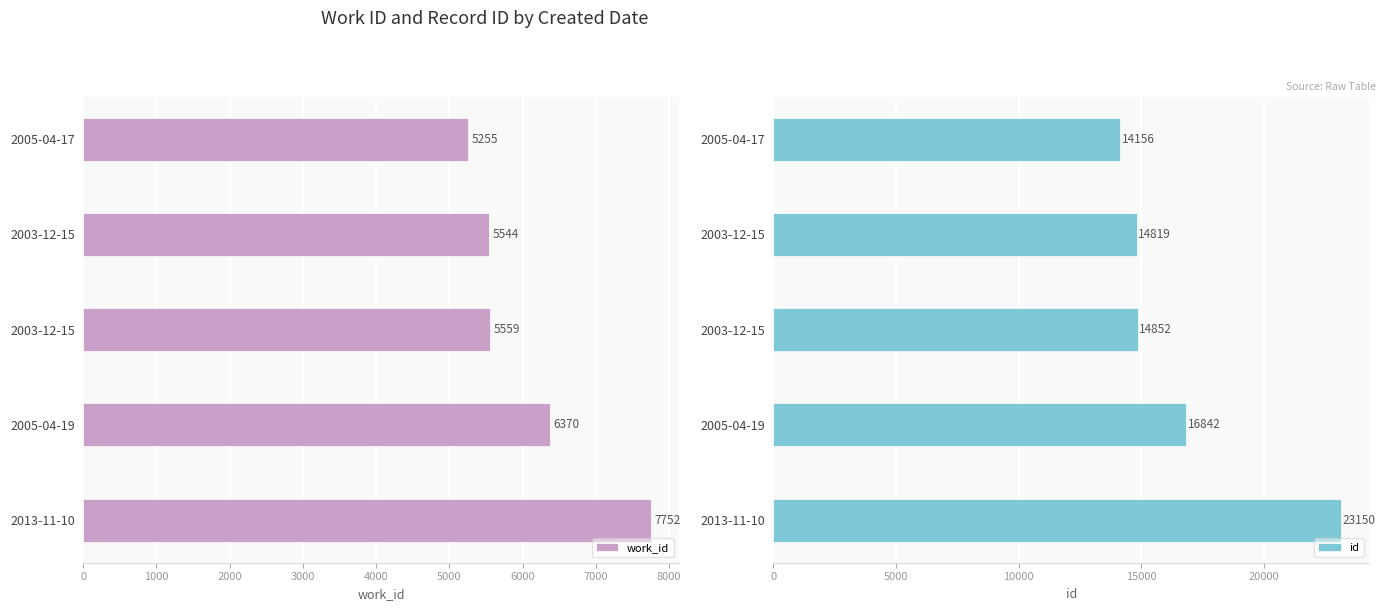

What is the value of the id bar at the 4th from the left?

16842